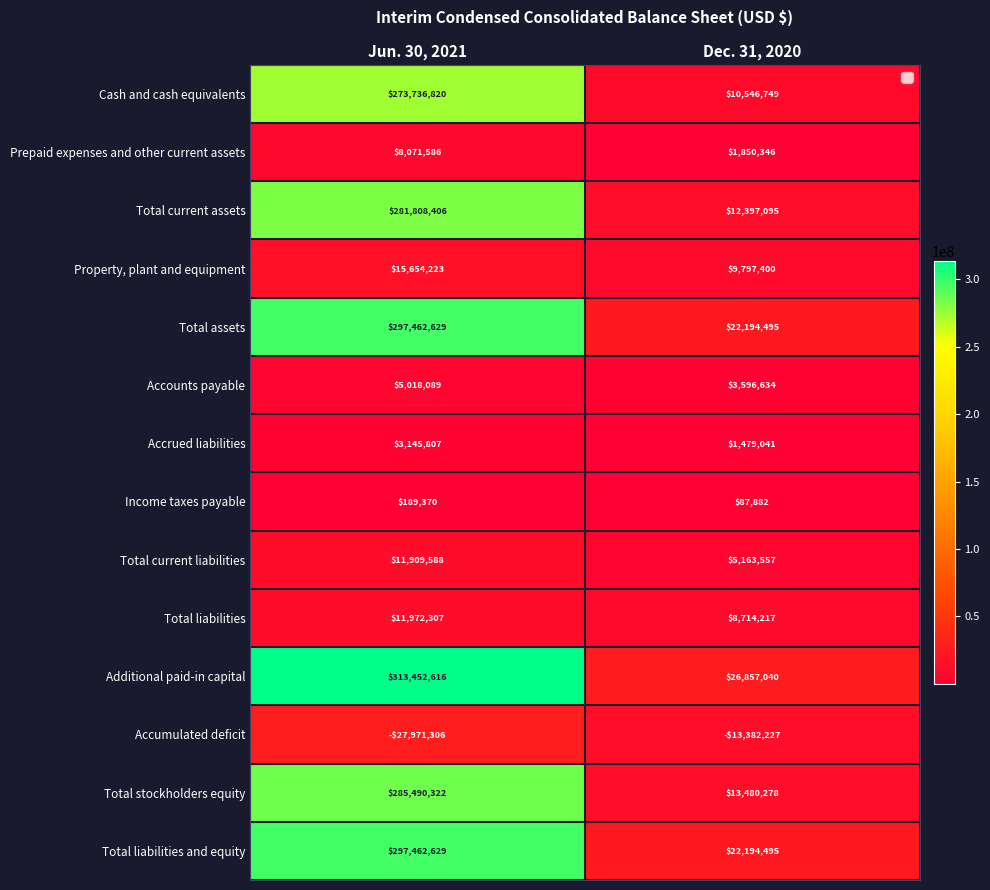

What value does the Total current liabilities series have at Dec. 31, 2020?

5163557